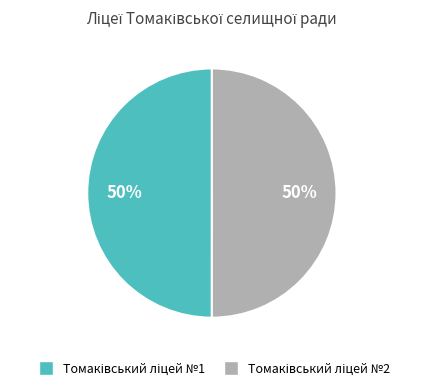

To the nearest percent, what is the average slice percentage?

50%